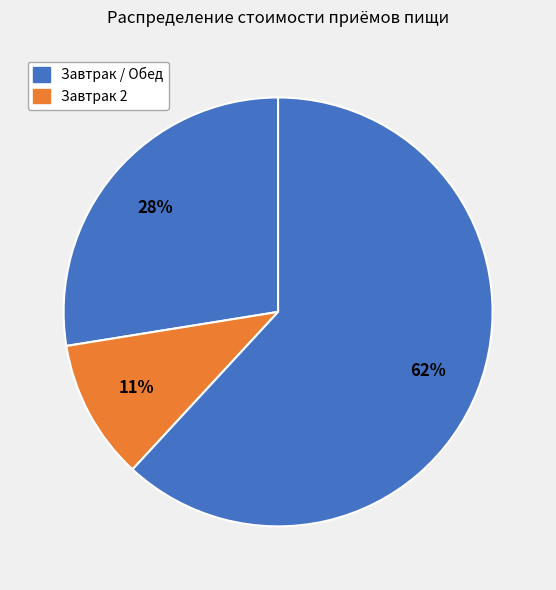

How many segments does this pie chart have?

3